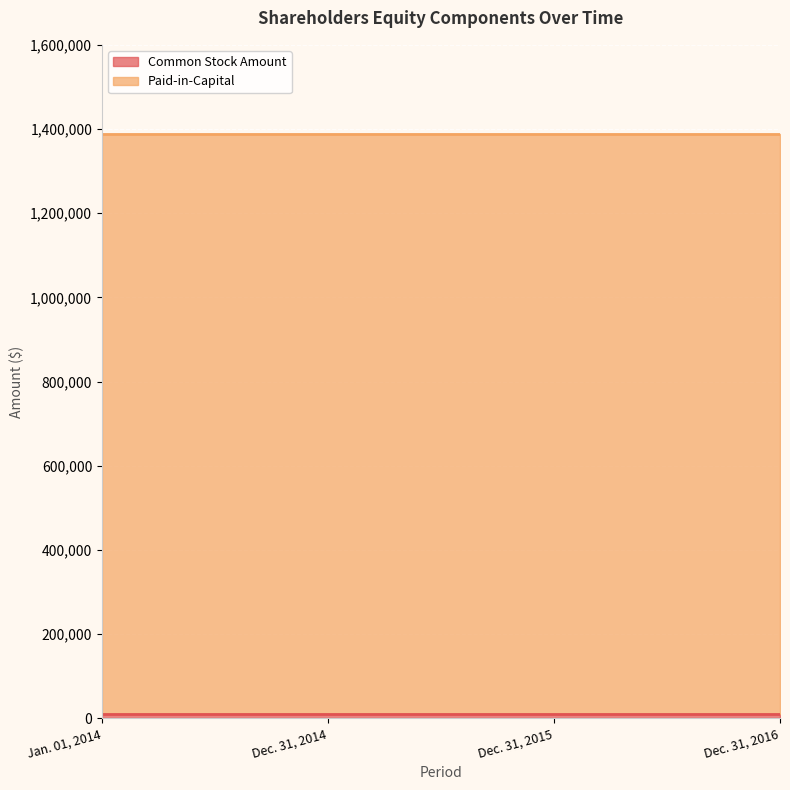

True or false: Paid-in-Capital and Common Stock Amount cross at least once.

False